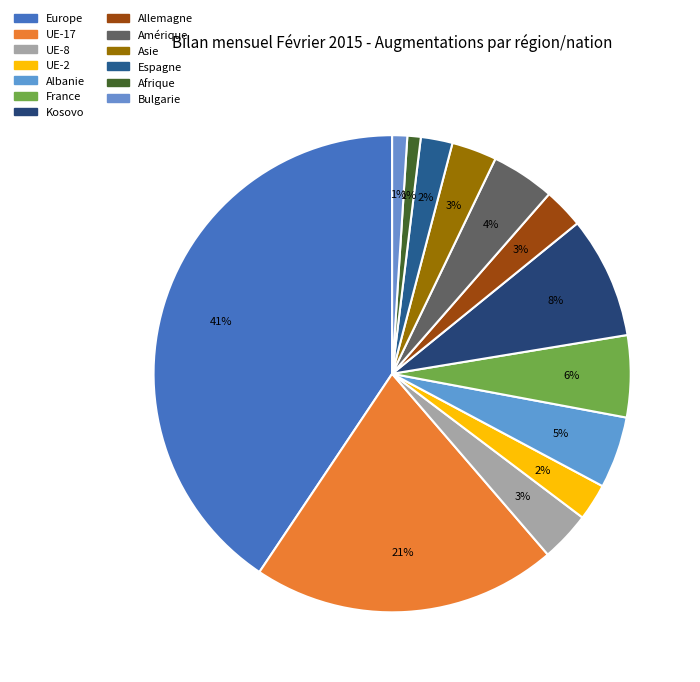

What percentage is the Allemagne slice, to the nearest percent?

3%